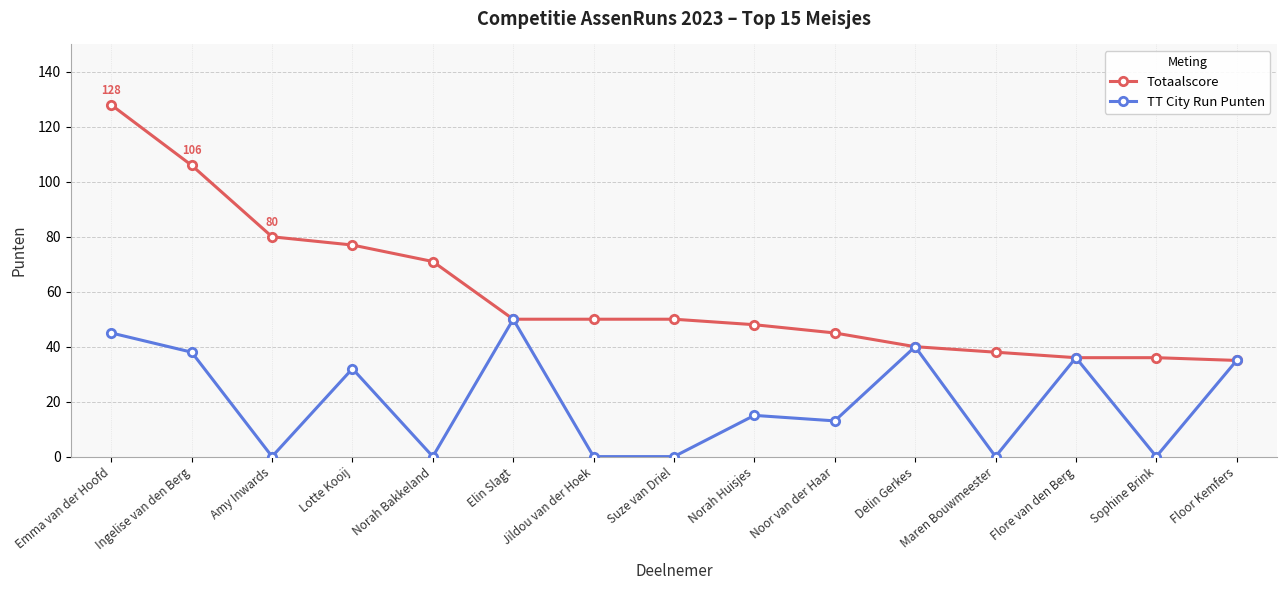

Reading left to right, extract all data points from this chart.

Totaalscore: 128	106	80	77	71	50	50	50	48	45	40	38	36	36	35
TT City Run Punten: 45	38	0	32	0	50	0	0	15	13	40	0	36	0	35